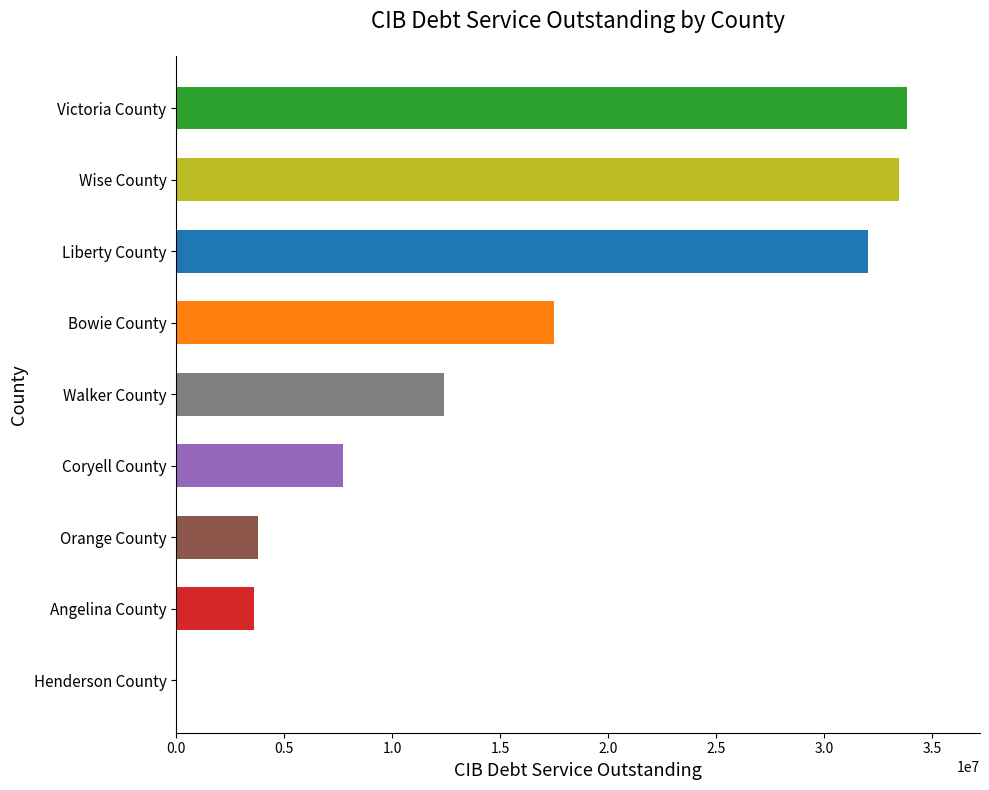

Where is the data nearest to the value 16915998?

Bowie County